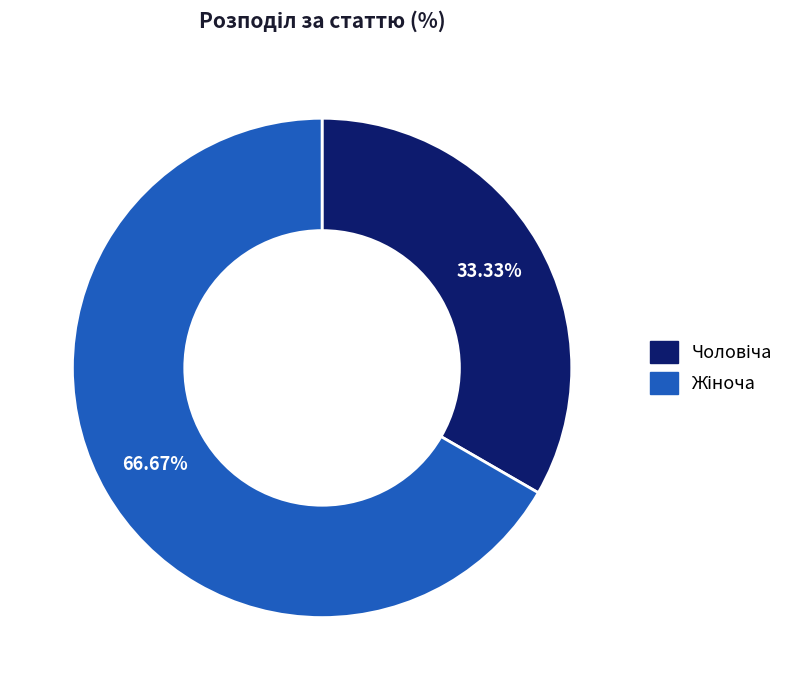

Does any single category account for the majority?

Yes